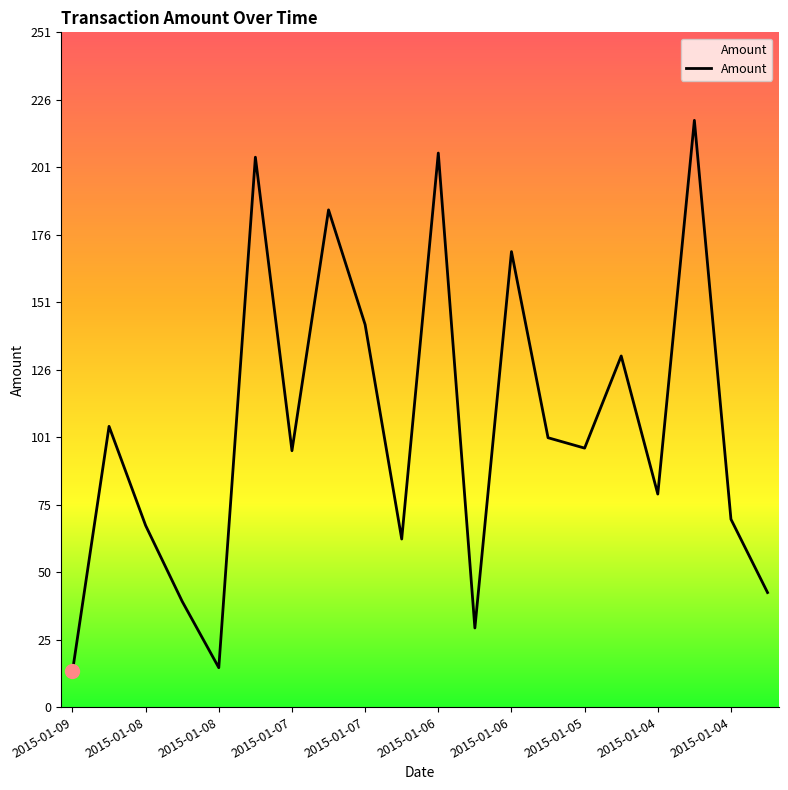

What is the maximum value shown in the chart?

218.7